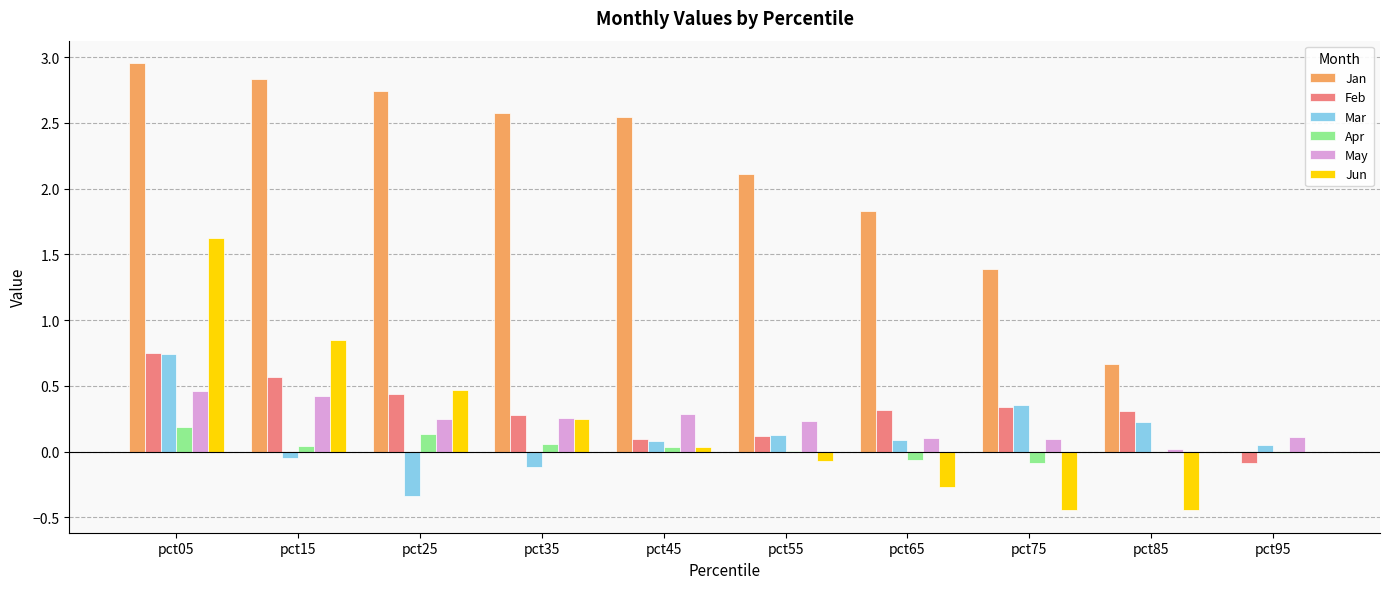

At which label does Mar first exceed 0?

pct05